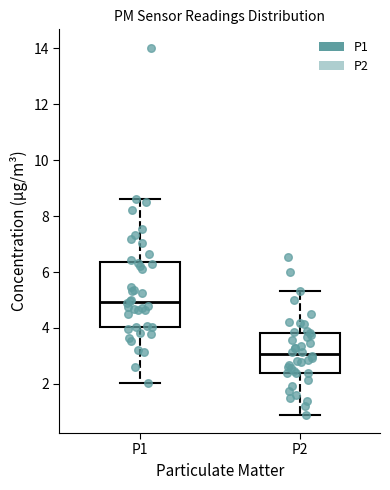

Reading left to right, transcribe this box plot: for each box, give where its median line is, the range the box spans, and where its two whiskers end, as read against the y-axis. The values are not printed on the chart, so give them approximately, as read against the axis.

P1: median 5.0, box 4.0 to 6.4, whiskers 2.0 to 8.6
P2: median 3.0, box 2.4 to 3.8, whiskers 1.0 to 5.4